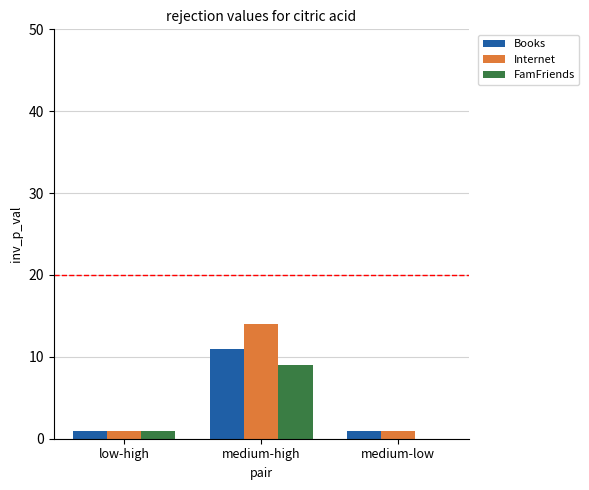

Are the bars horizontal?

No